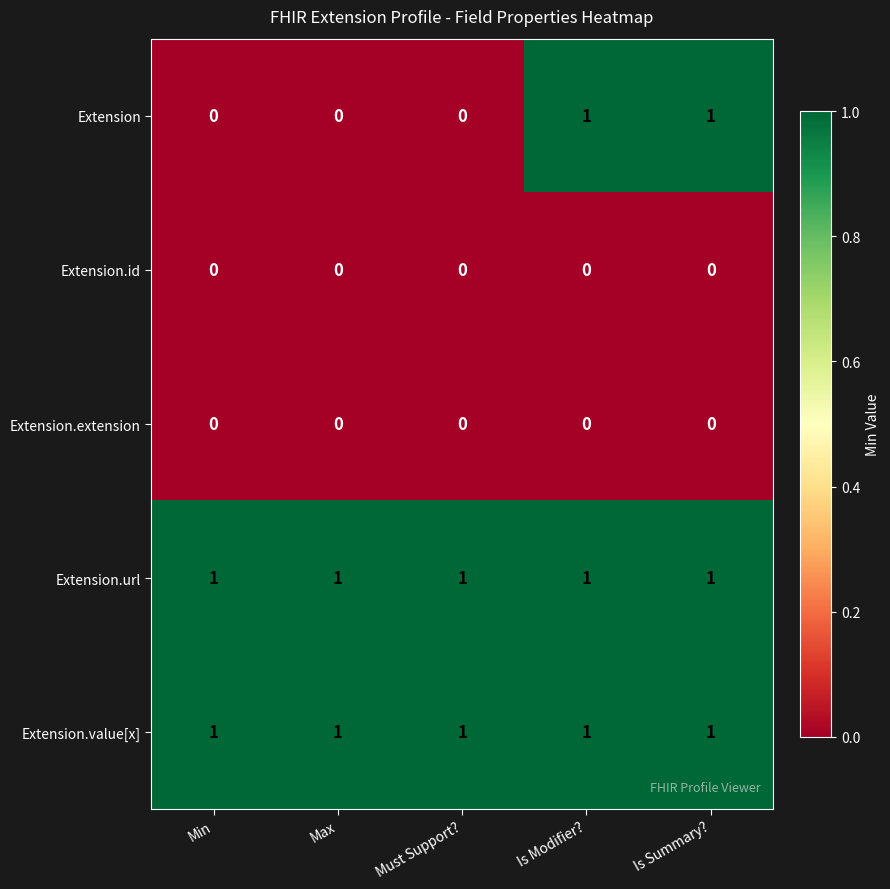

Is the value of Extension.extension at Must Support? greater than the value of Extension.url at Must Support??

No